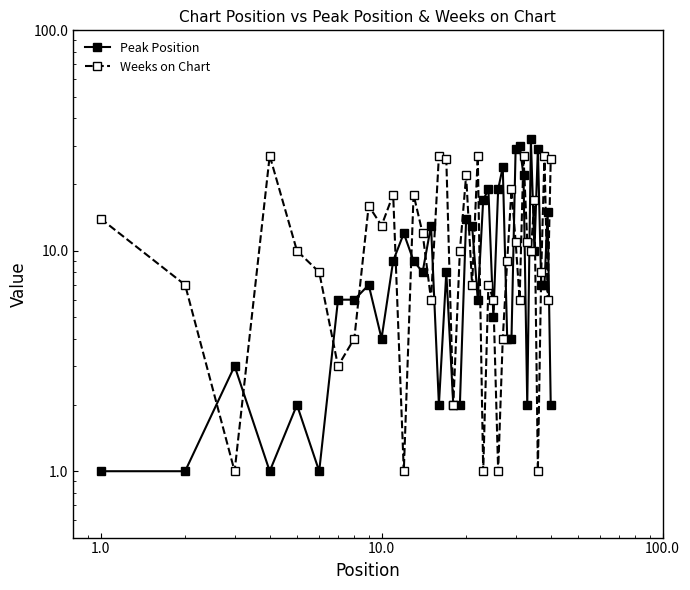

How many series are shown in this chart?

2